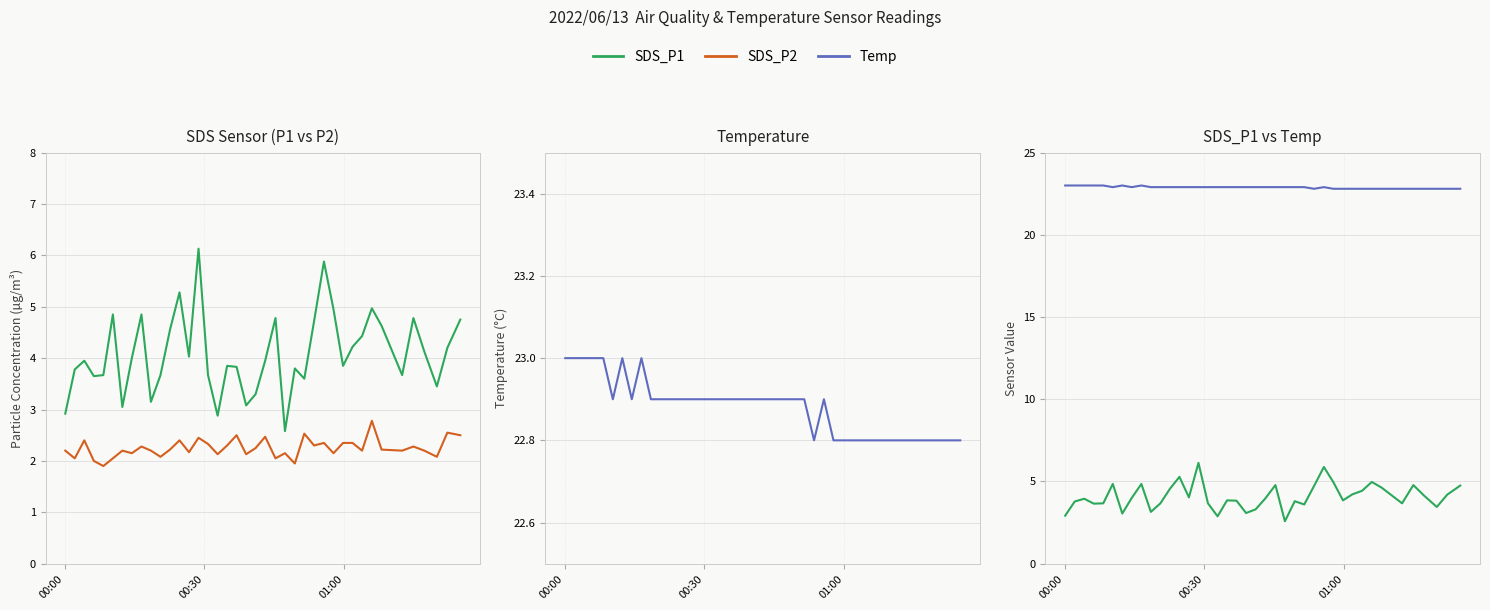

What is the difference between the maximum and minimum values in the SDS_P1 series?

3.5